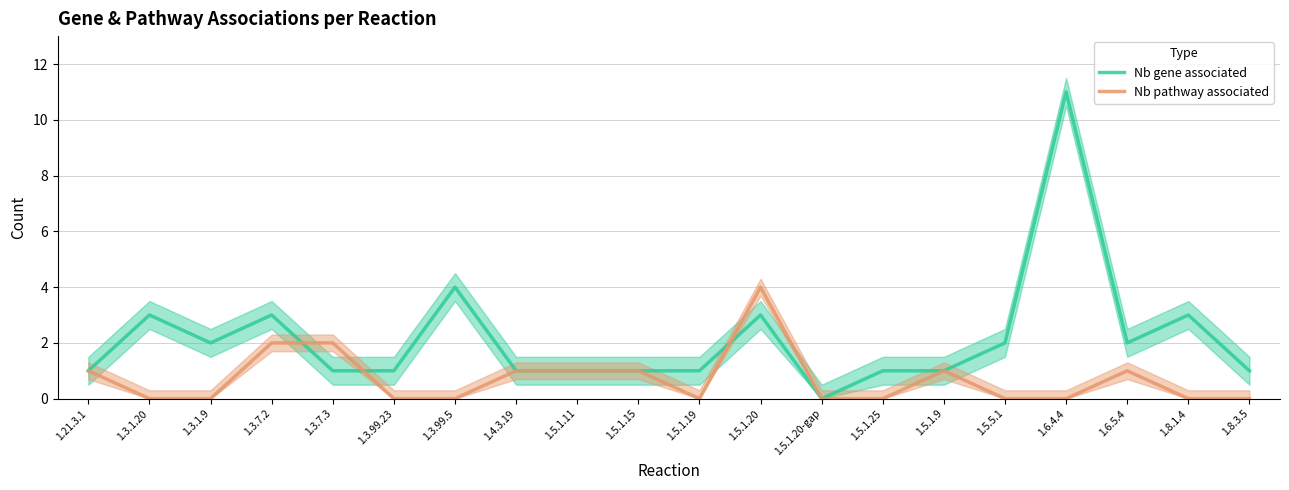

True or false: Nb gene associated has a value of 1 at 1.6.5.4.

False